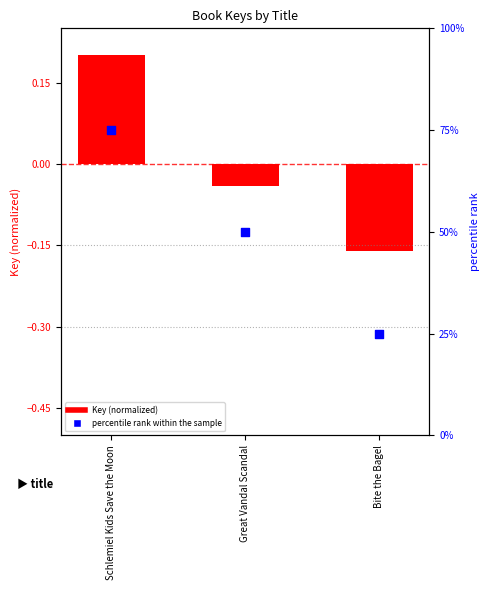

At which category is the sum across all series the highest?

Schlemiel Kids Save the Moon